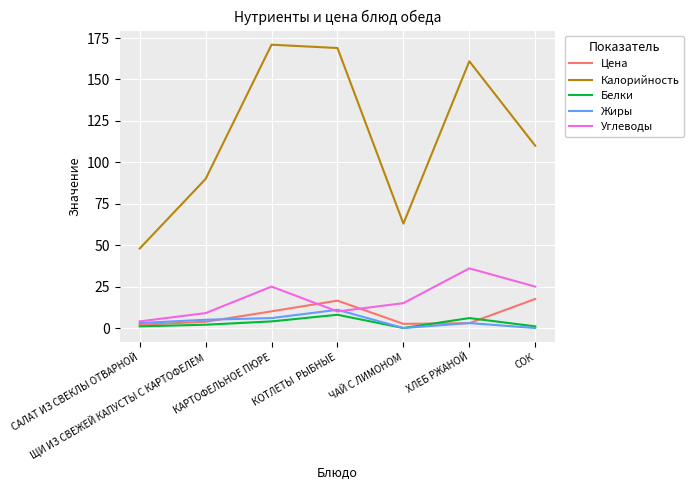

Where is the first local maximum for Углеводы?

КАРТОФЕЛЬНОЕ ПЮРЕ